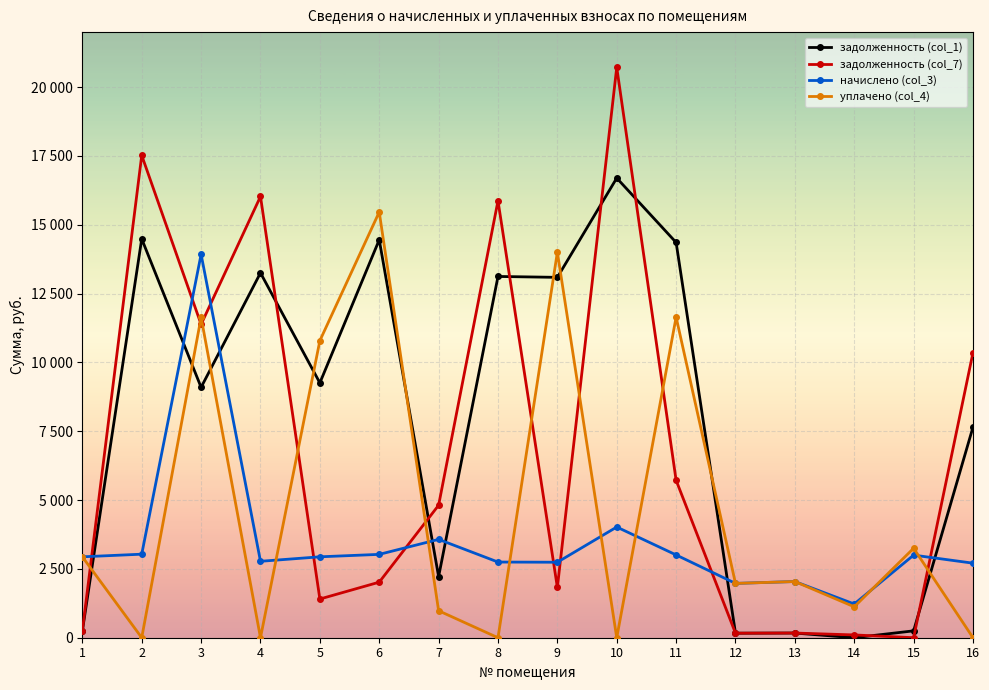

Where is the first local minimum for задолженность (col_1)?

3